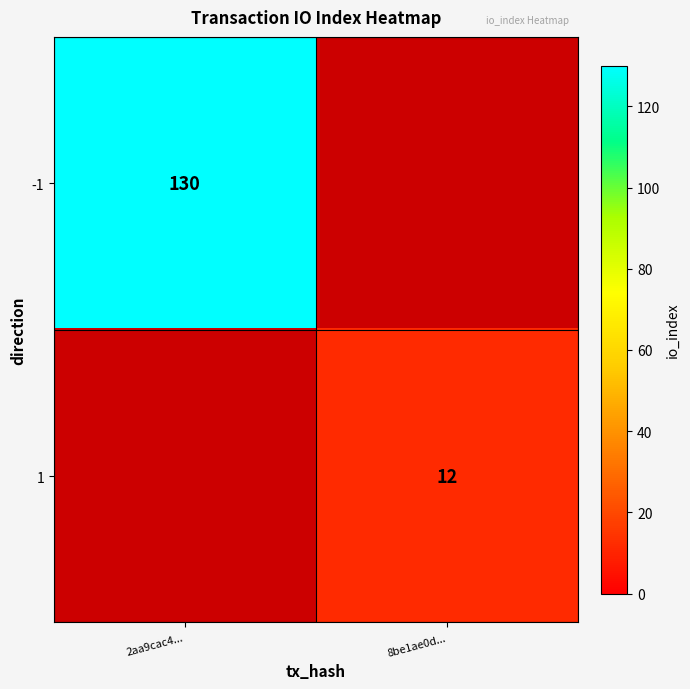

Count the number of categories in the chart.

2